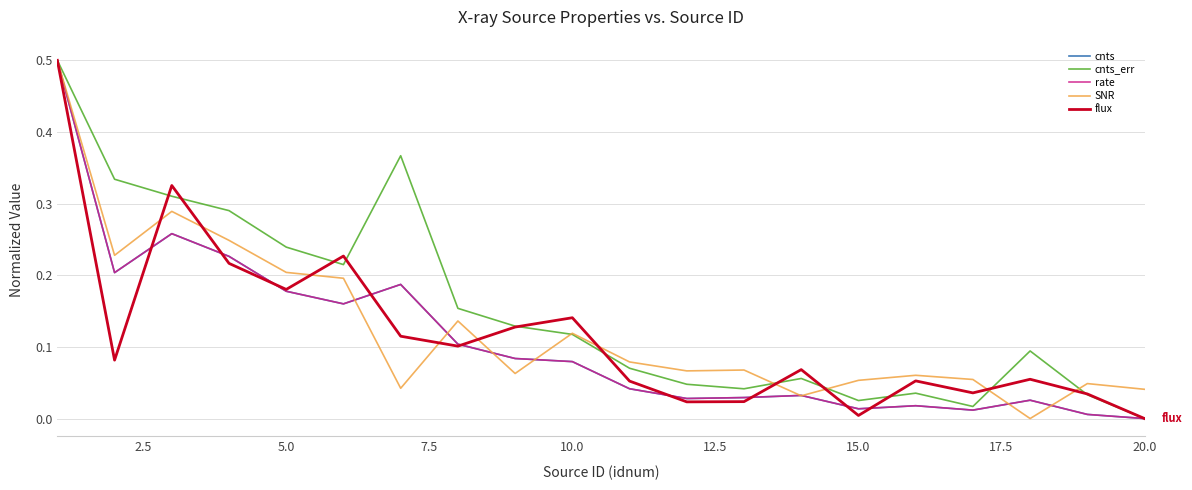

Which series has the largest total across all categories?

cnts_err